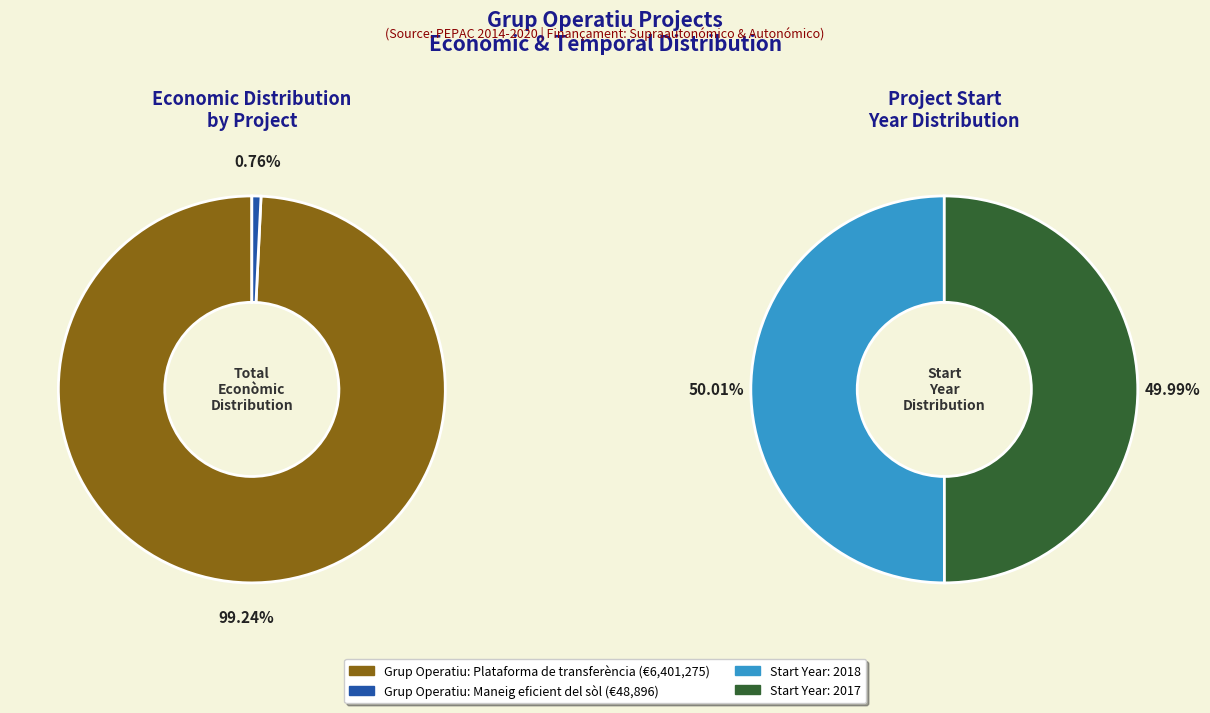

Which has a higher value, Grup Operatiu: Plataforma de transferència or Grup Operatiu: Maneig eficient del sòl?

Grup Operatiu: Plataforma de transferència